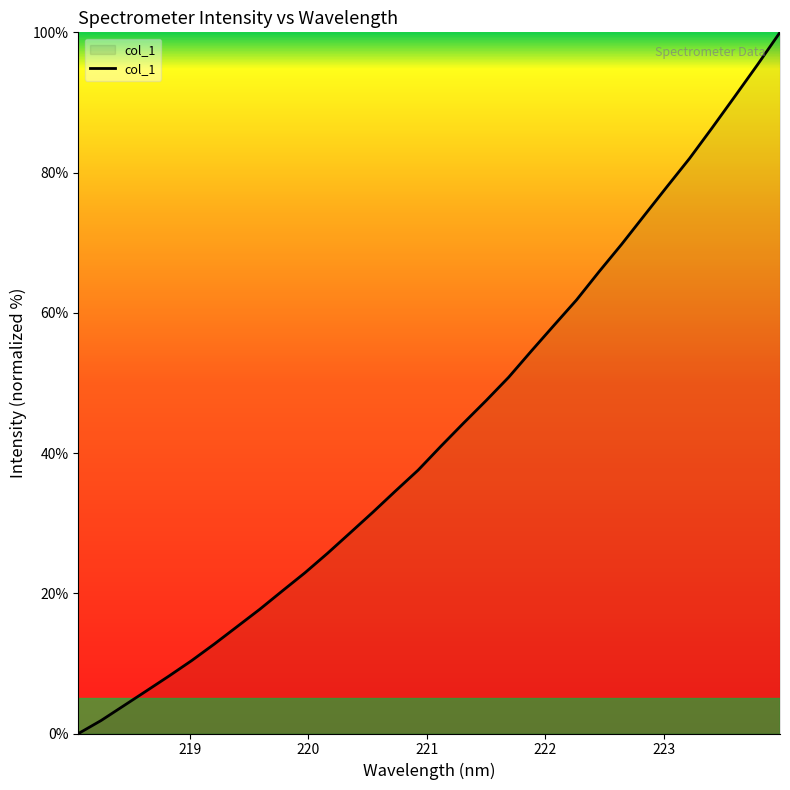

True or false: there are more than 1 points higher than both neighbors.

False